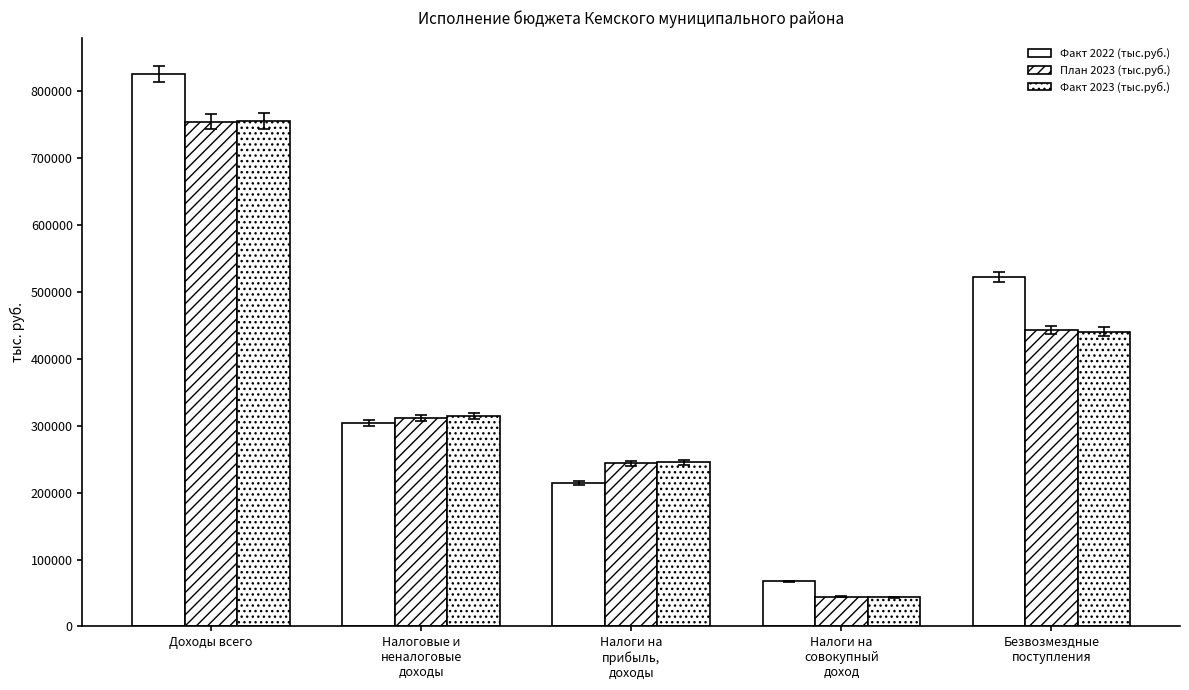

At which label does Факт 2023 (тыс.руб.) reach its minimum?

Налоги на
совокупный
доход